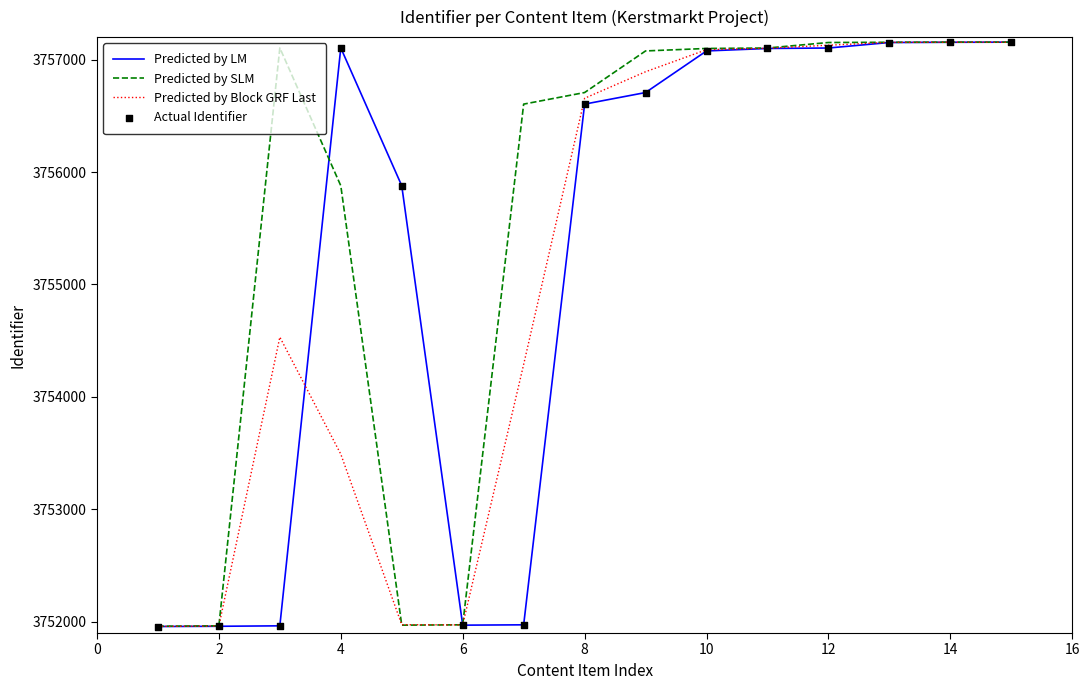

Which series has the largest total across all categories?

Predicted by SLM